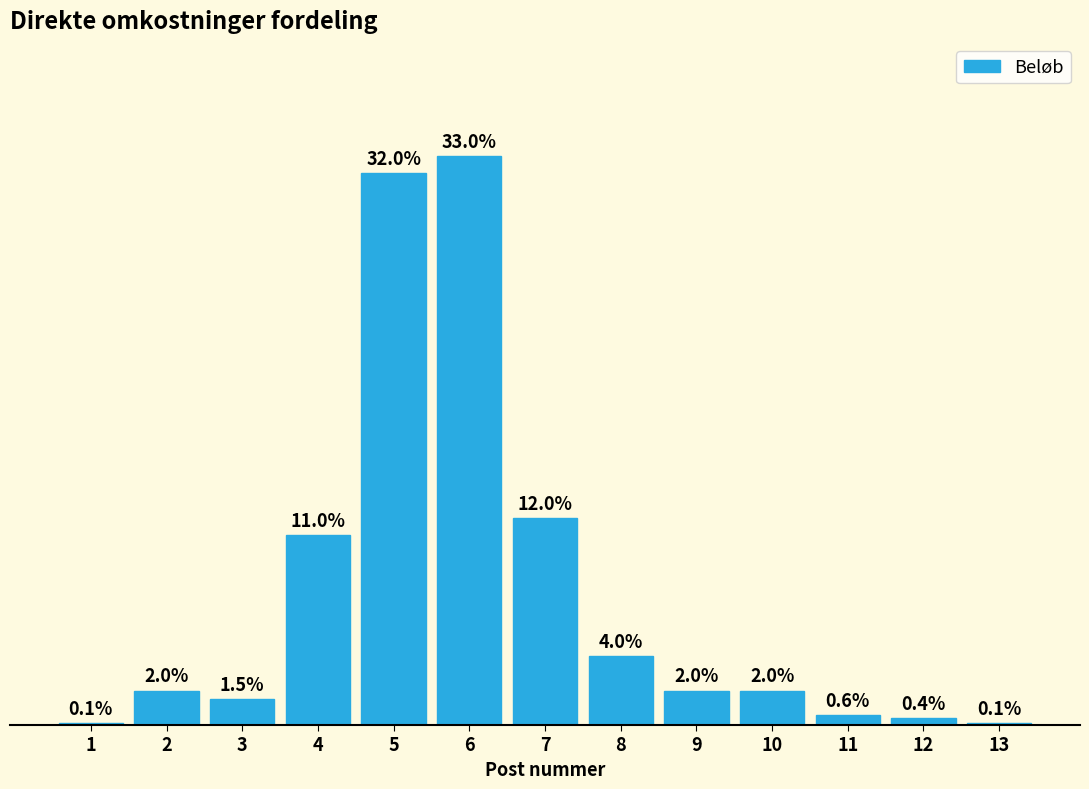

What is the sum of all values?

100.7